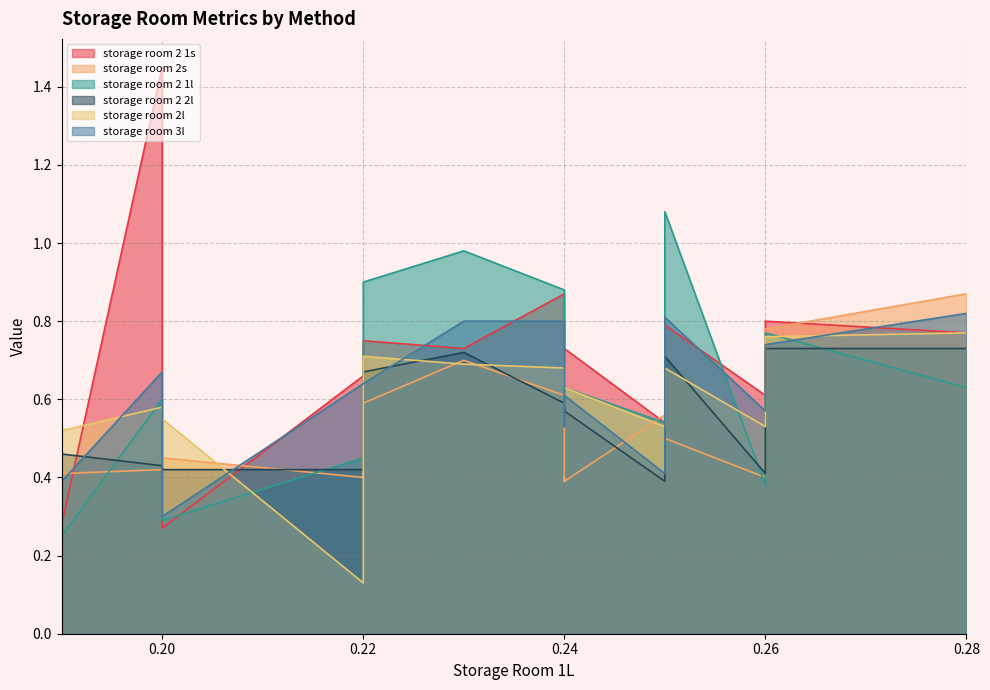

Does the chart have visible grid lines?

Yes